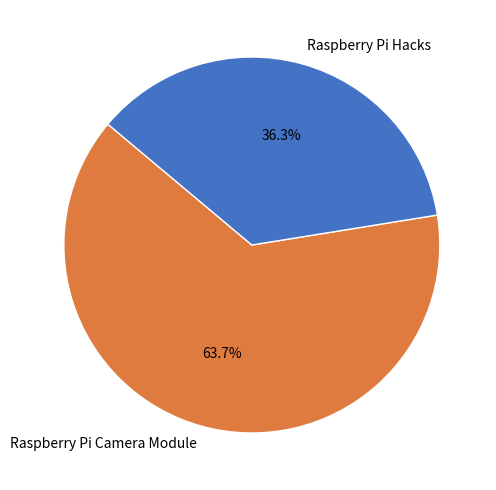

The Raspberry Pi Camera Module slice represents 74% of the pie. True or false?

False